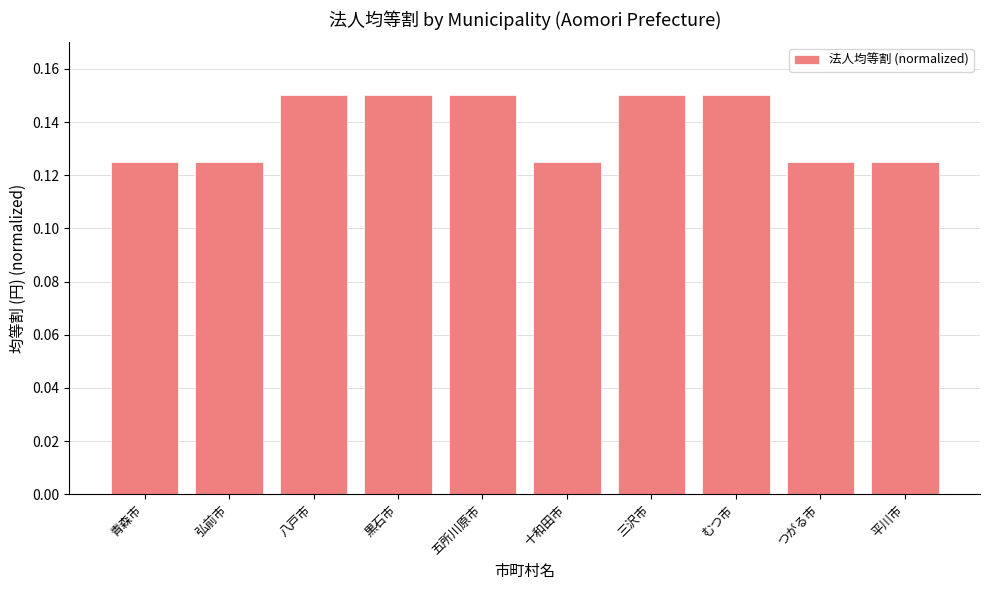

What is the label of the 3rd bar from the left?

八戸市